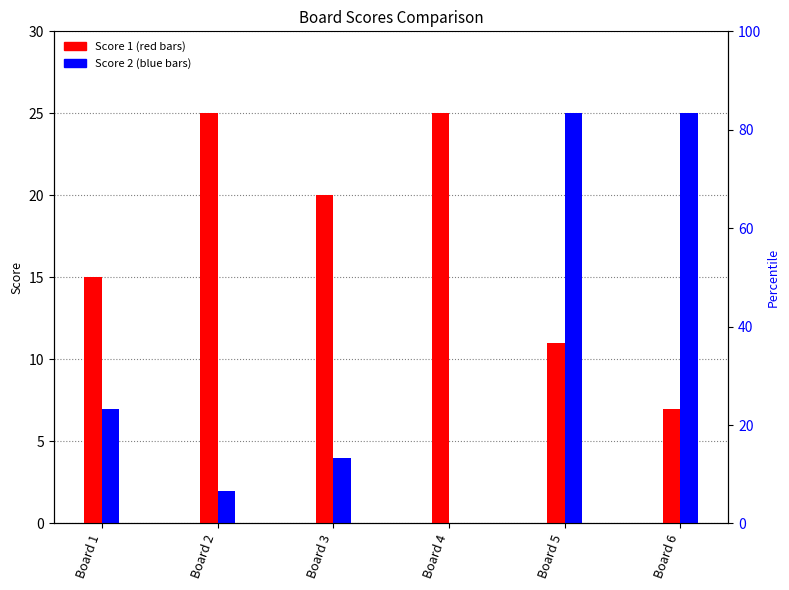

What is the value of the Score 1 bar at the 6th from the left?

7